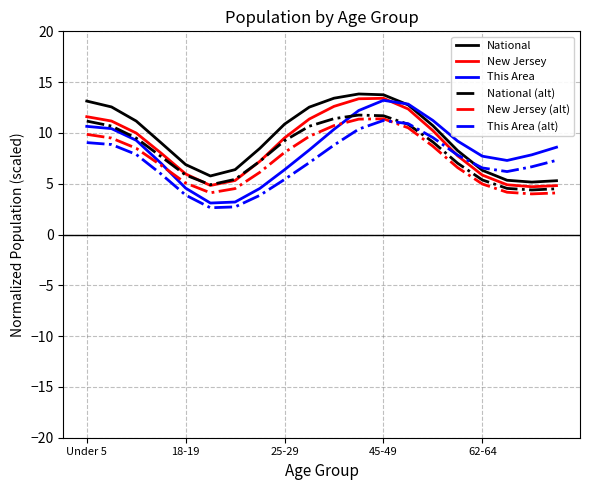

At how many categories does at least one series exceed 12?

7